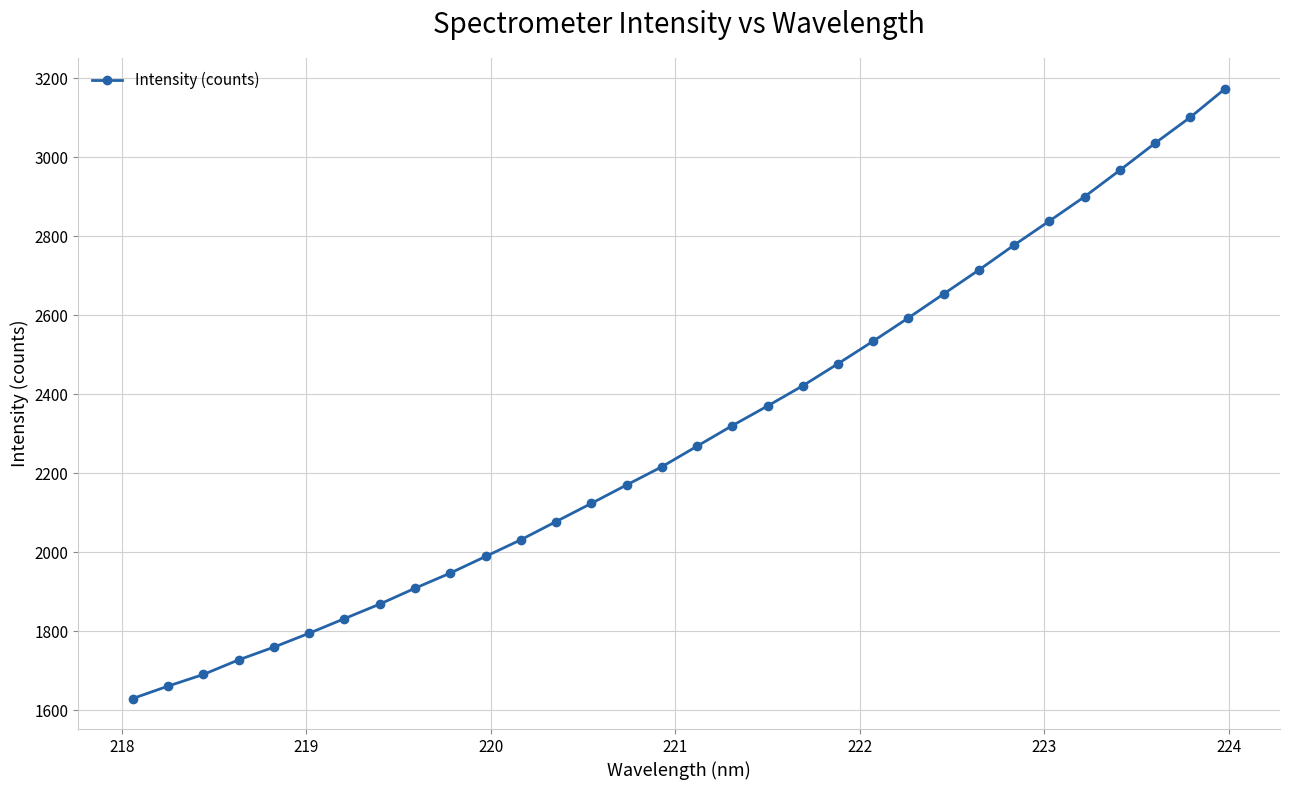

What is the minimum value shown in the chart?

1629.3